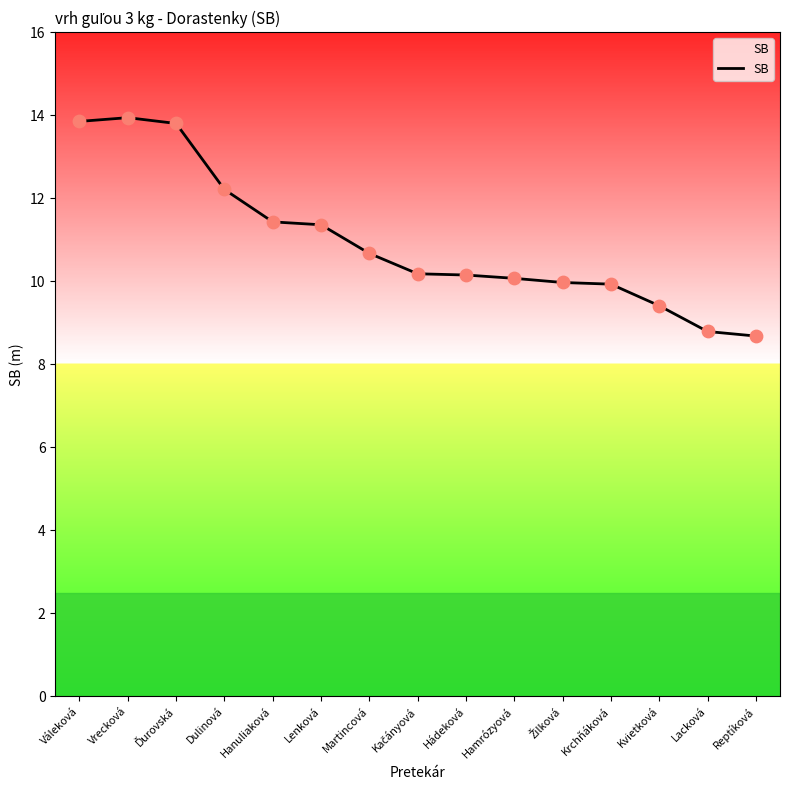

Which has a higher value, Hamrózyová or Reptíková?

Hamrózyová